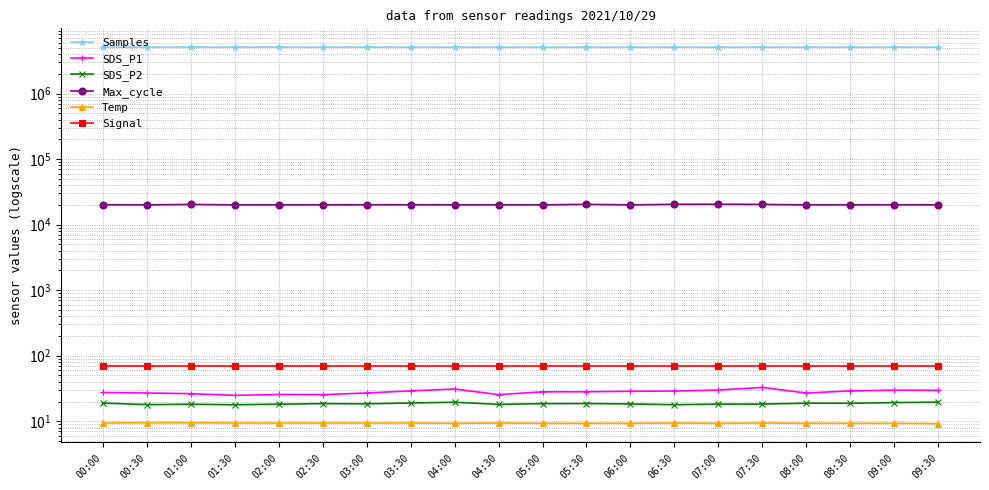

At which category does Samples reach its first local peak?

00:30